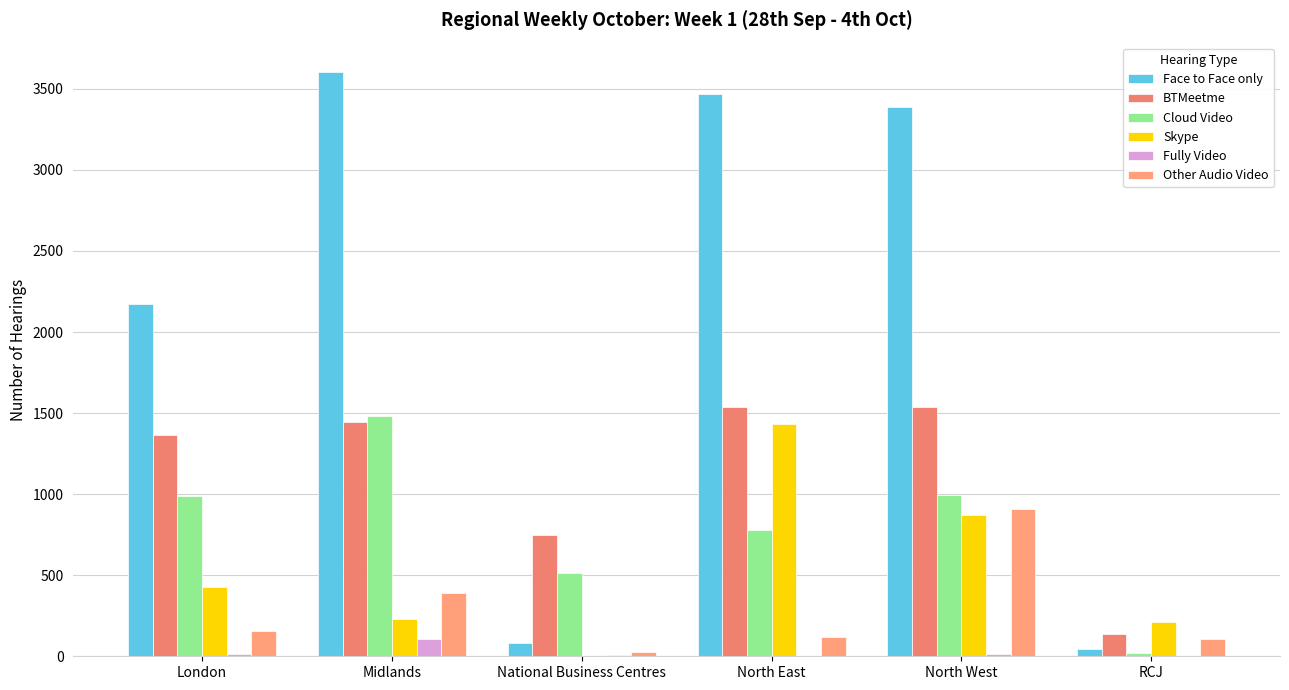

How many data points does each series have?

6